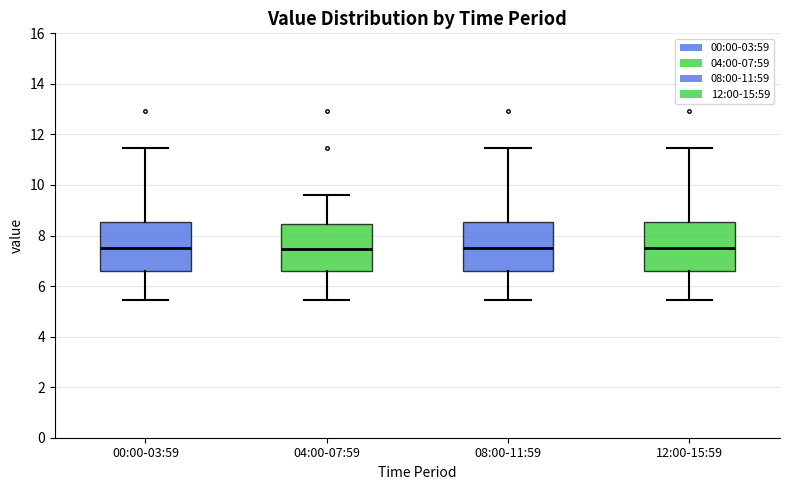

Reading left to right, read every box against the y-axis: the position of its median line, the range the box covers, and the ends of its whiskers. The values are not printed on the chart, so give them approximately, as read against the axis.

00:00-03:59: median 7.6, box 6.6 to 8.6, whiskers 5.4 to 11.4
04:00-07:59: median 7.4, box 6.6 to 8.4, whiskers 5.4 to 9.6
08:00-11:59: median 7.6, box 6.6 to 8.6, whiskers 5.4 to 11.4
12:00-15:59: median 7.6, box 6.6 to 8.6, whiskers 5.4 to 11.4